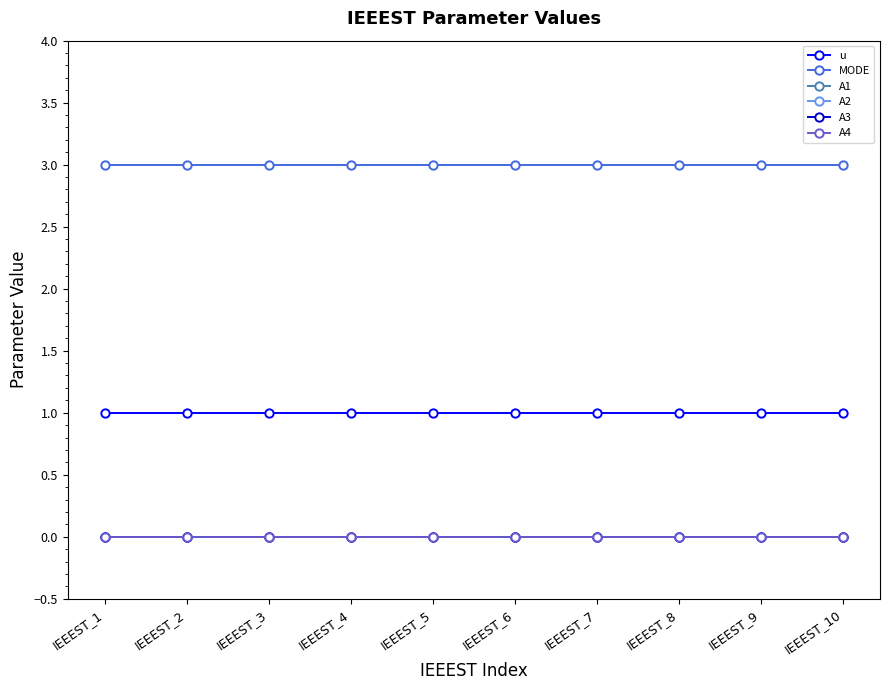

At how many categories does at least one series exceed 2?

10